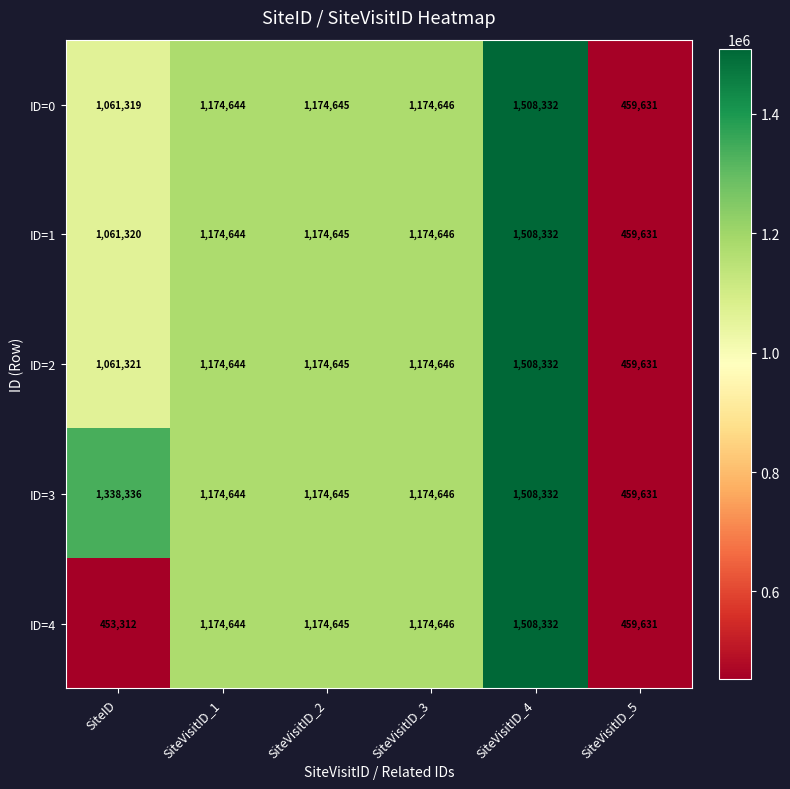

List the labels in order of ID=3 value, largest first.

SiteVisitID_4, SiteID, SiteVisitID_3, SiteVisitID_2, SiteVisitID_1, SiteVisitID_5